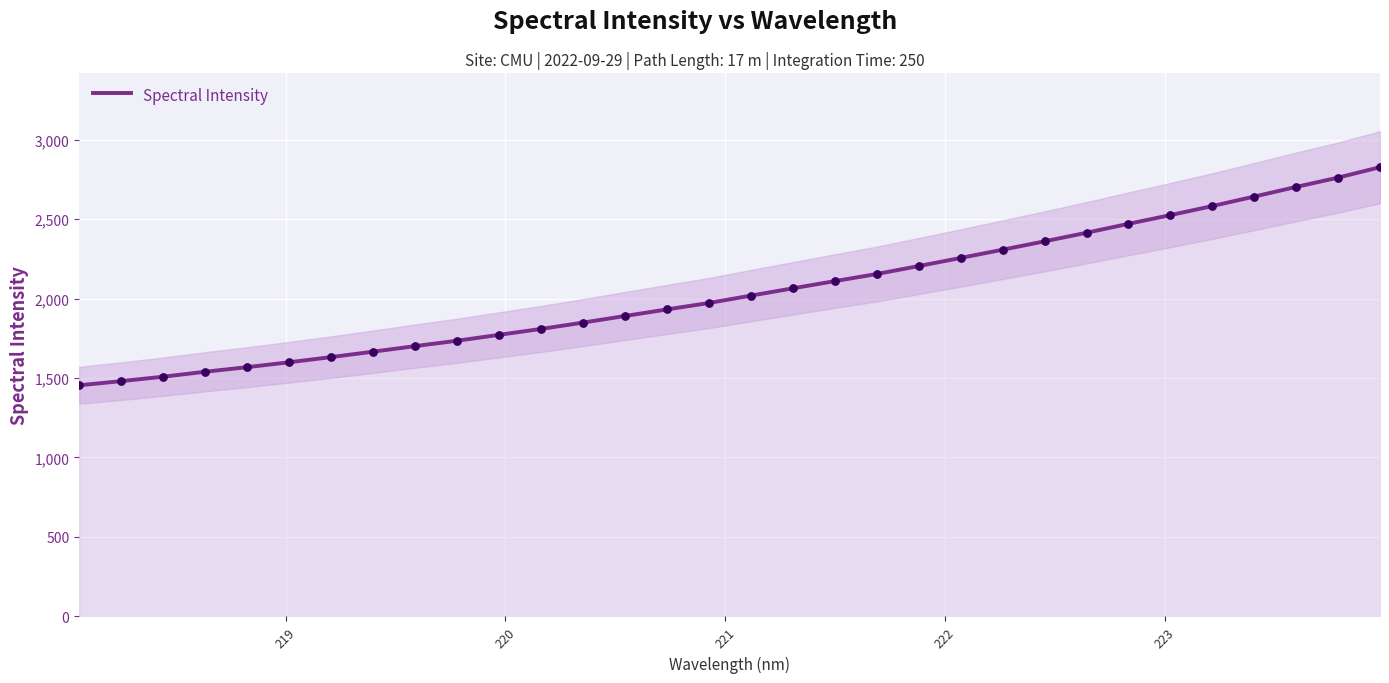

What is the minimum value for Spectral Intensity?

1454.2